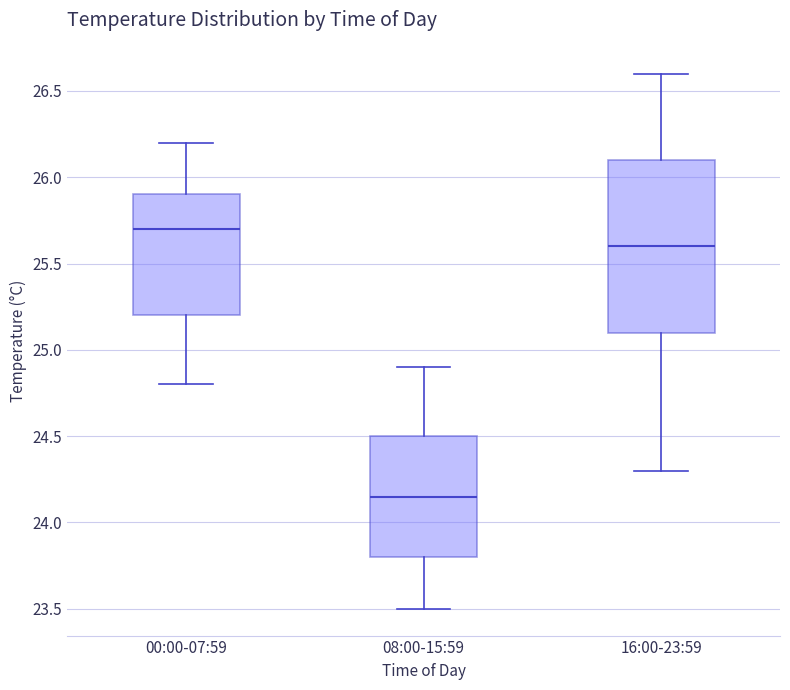

Which box has the lowest median line?

08:00-15:59